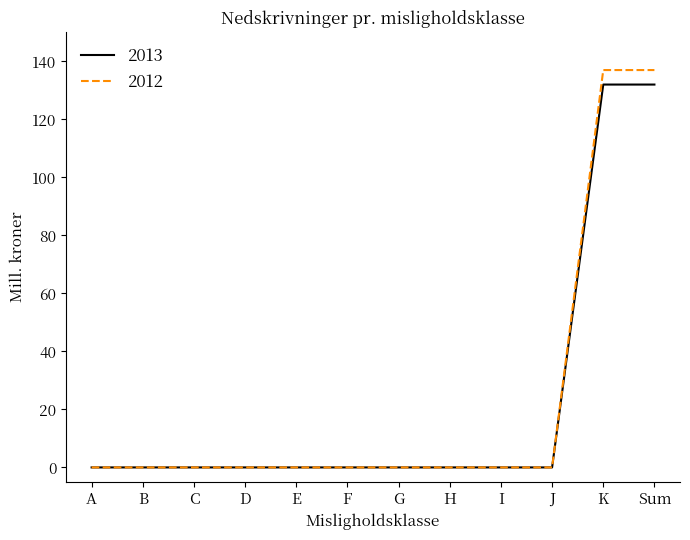

The value of 2013 at D is -55. True or false?

False